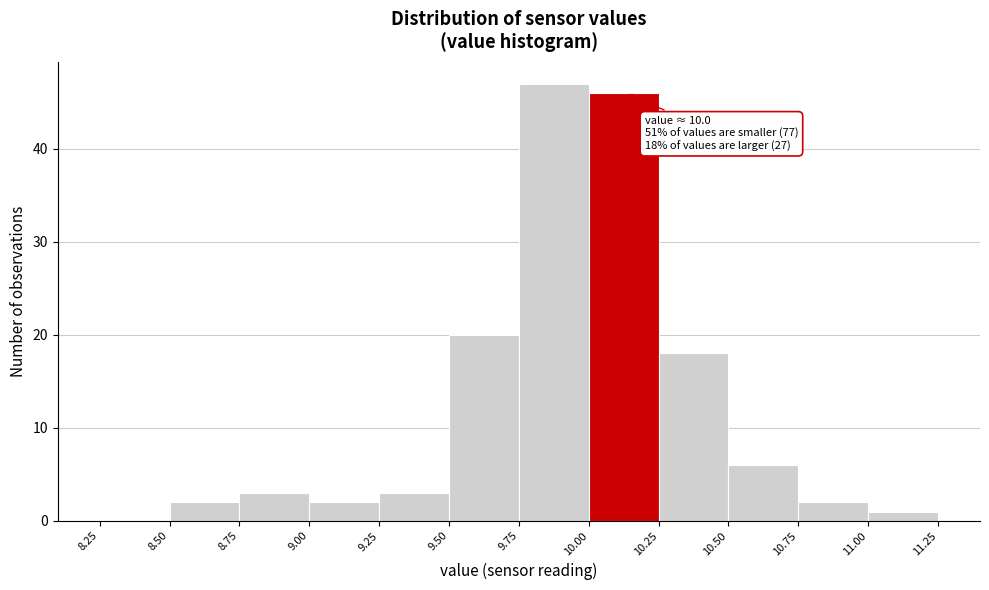

Over which range of the x-axis is the bar tallest?

9.75 to 10.00